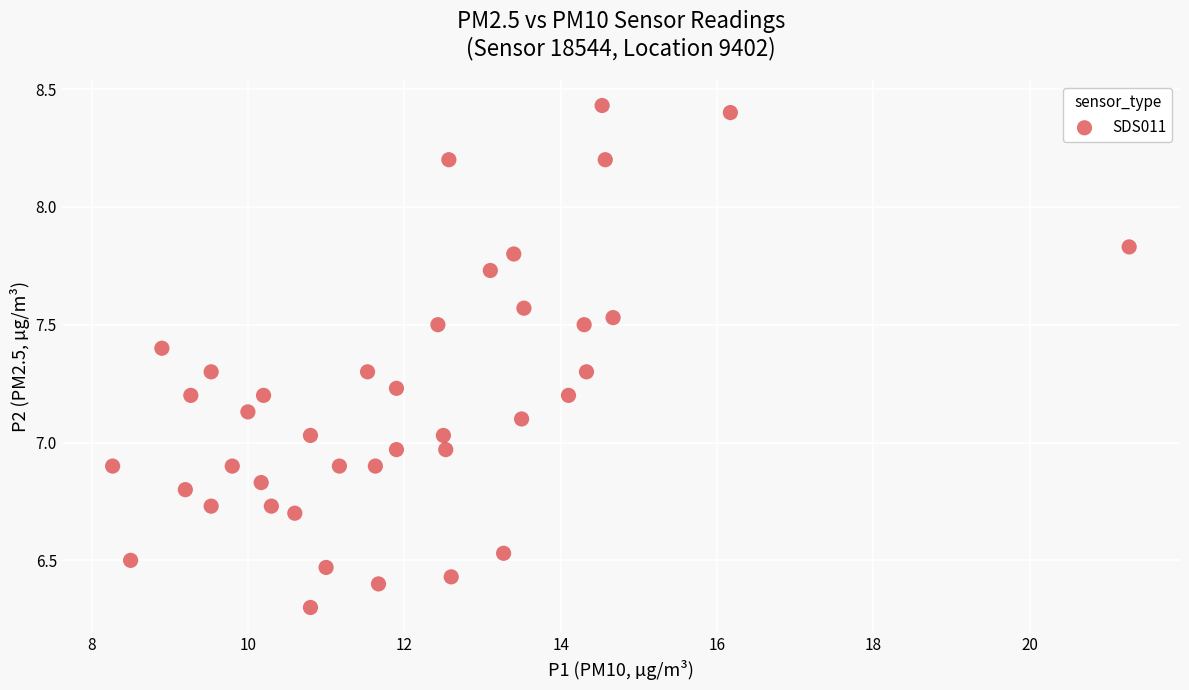

What is the range of X values (max minus min)?

13.0